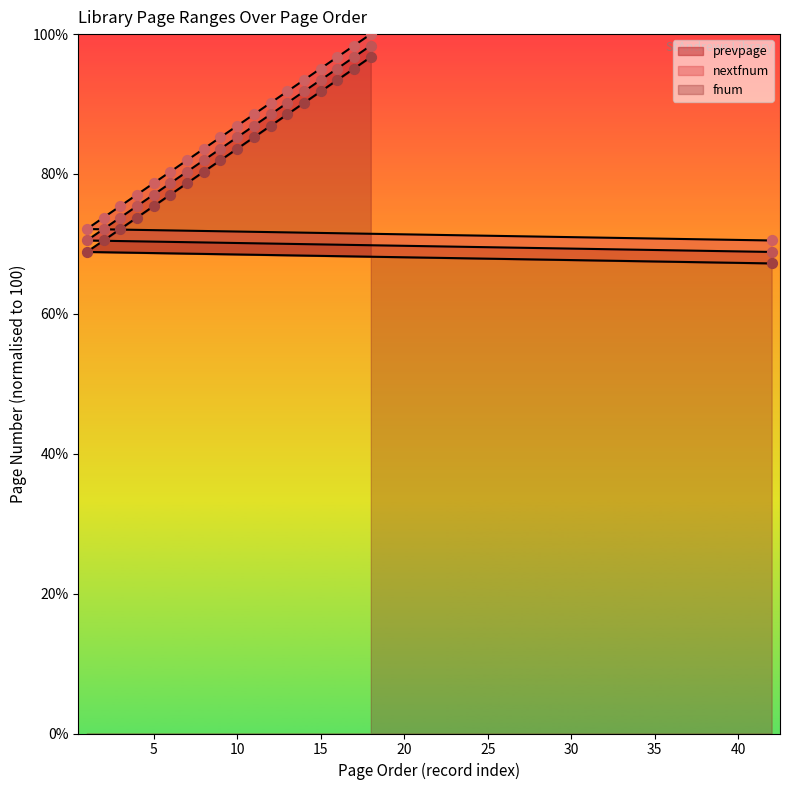

What are all the series names shown in the legend?

fnum, nextfnum, prevpage